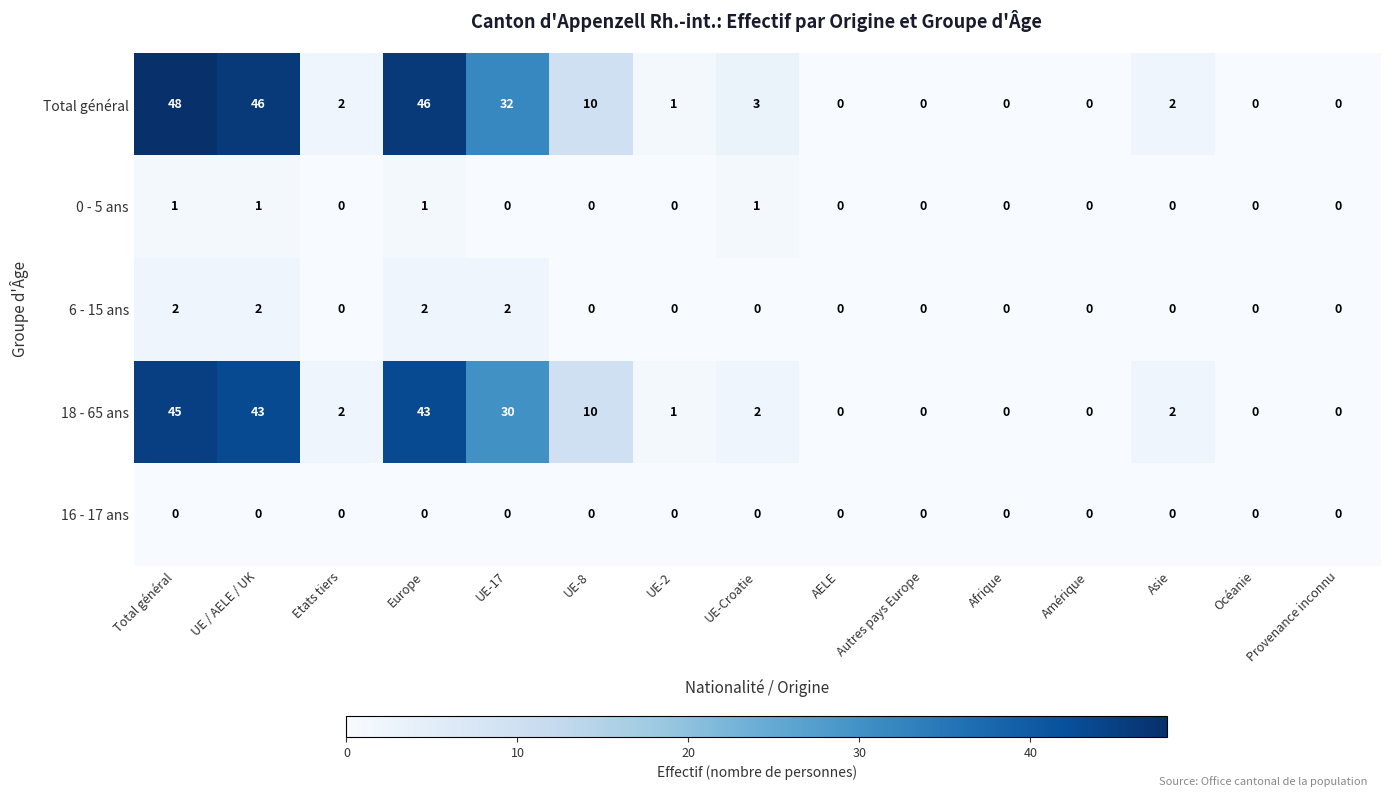

What is the highest value of the Total général series?

48